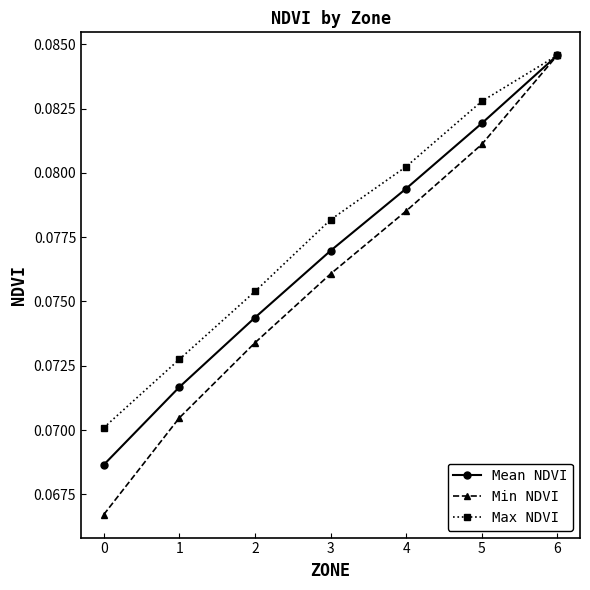

The Max NDVI series shows 0.0 at 4. True or false?

False